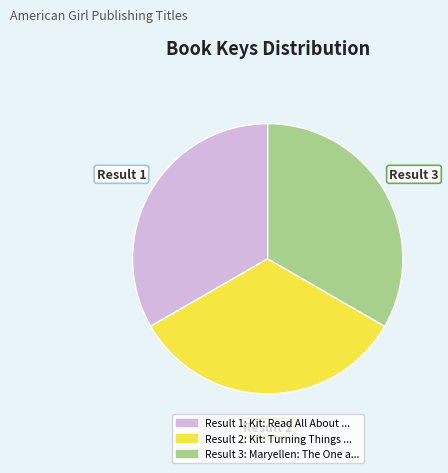

Is there any slice that represents more than half of the pie?

No